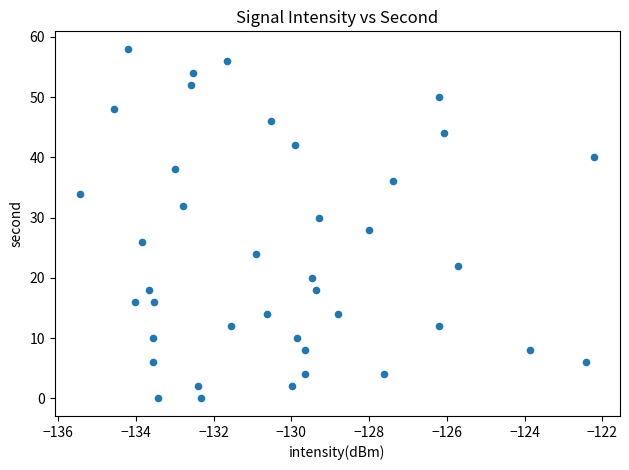

What is the range of Y values (max minus min)?

58